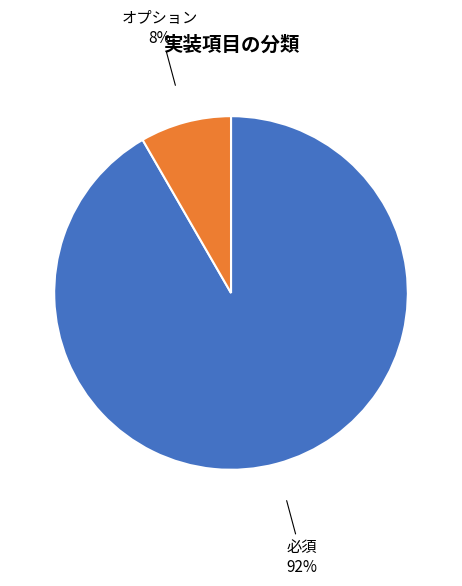

To the nearest percent, what is the average slice percentage?

50%